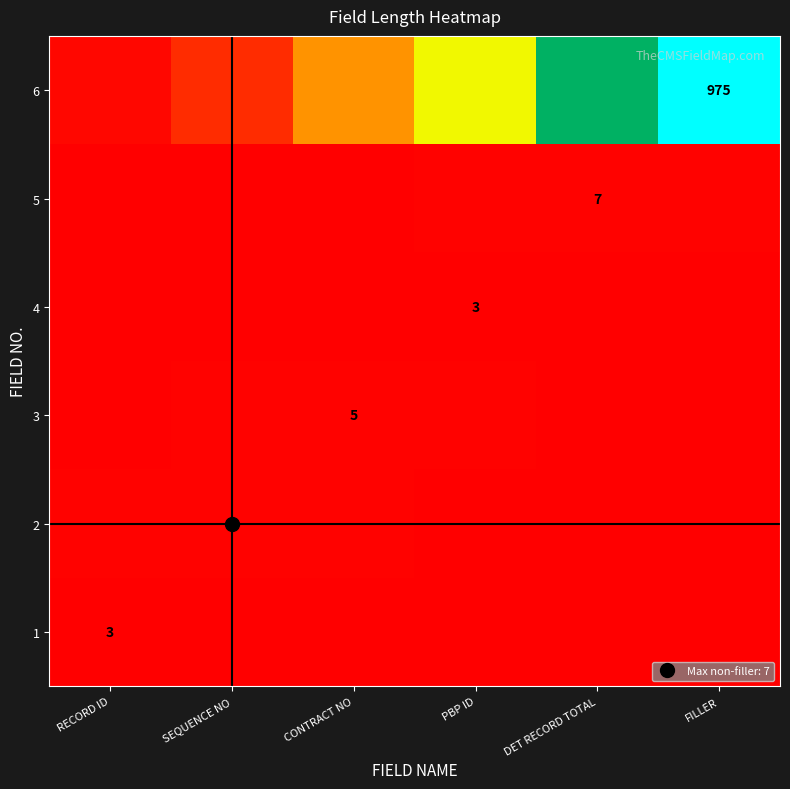

How many data points does each series have?

6